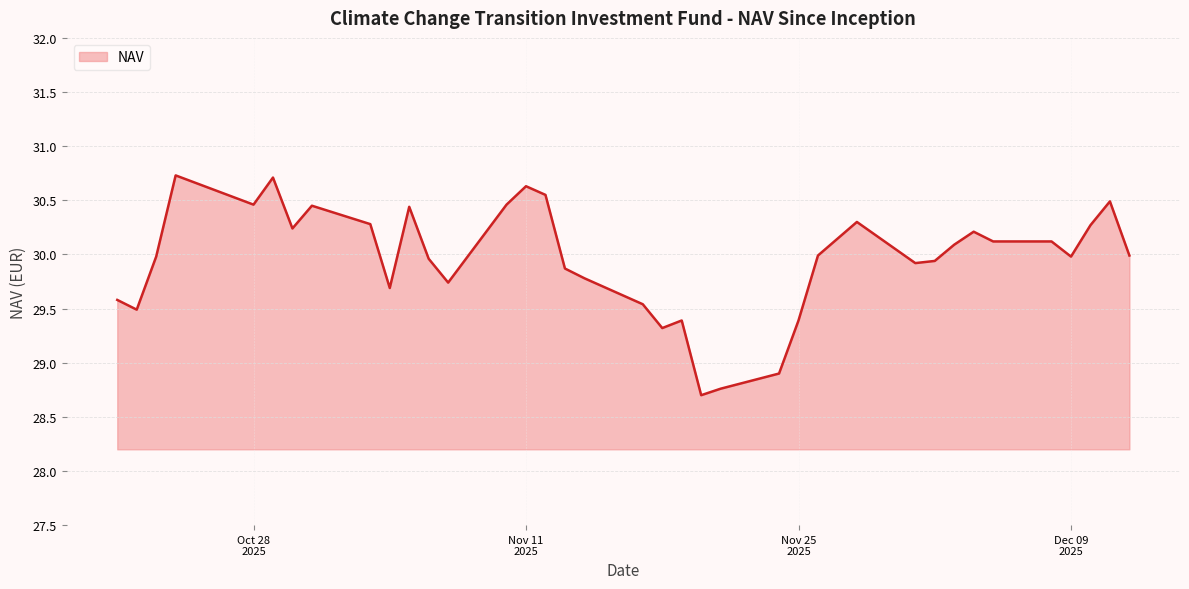

What is the maximum value shown in the chart?

30.7